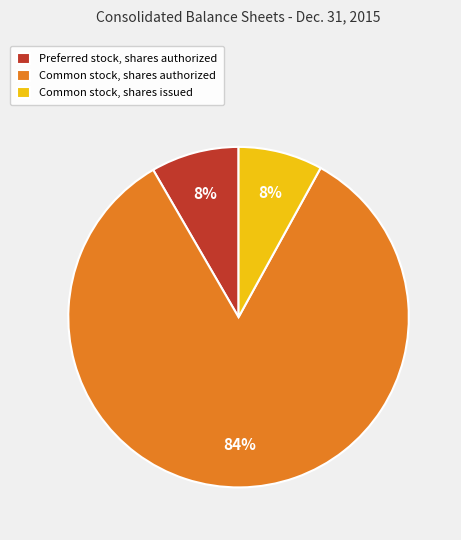

What percentage is the Common stock, shares issued slice, to the nearest percent?

8%